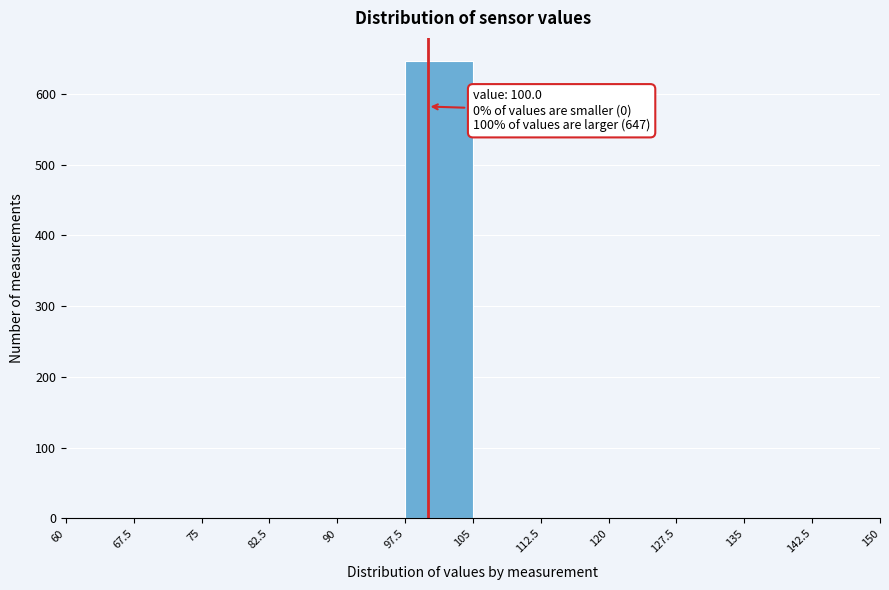

Which range on the x-axis has the tallest bar?

97.5 to 105